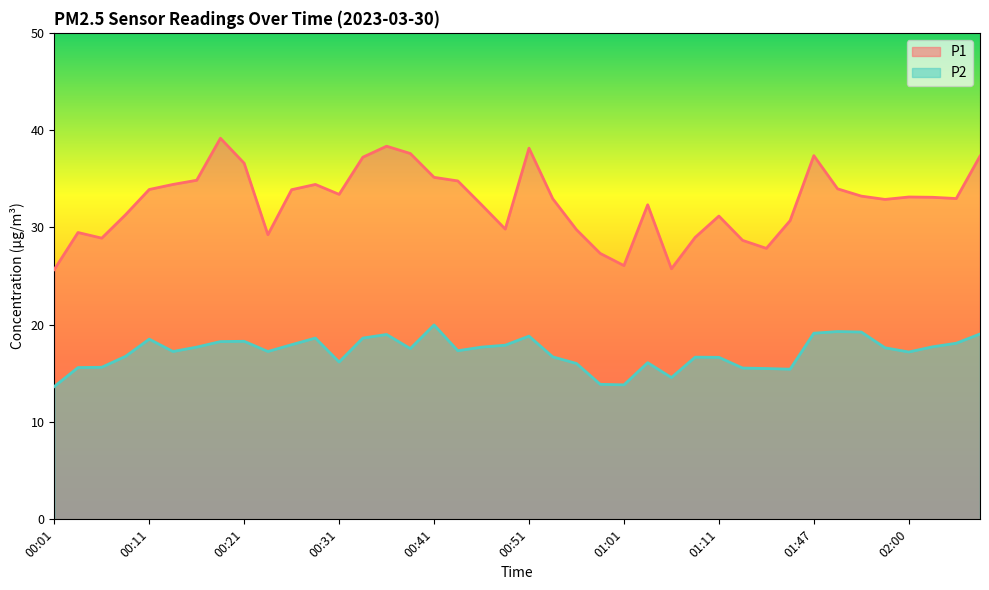

At which category does the chart reach its minimum across all series?

00:01